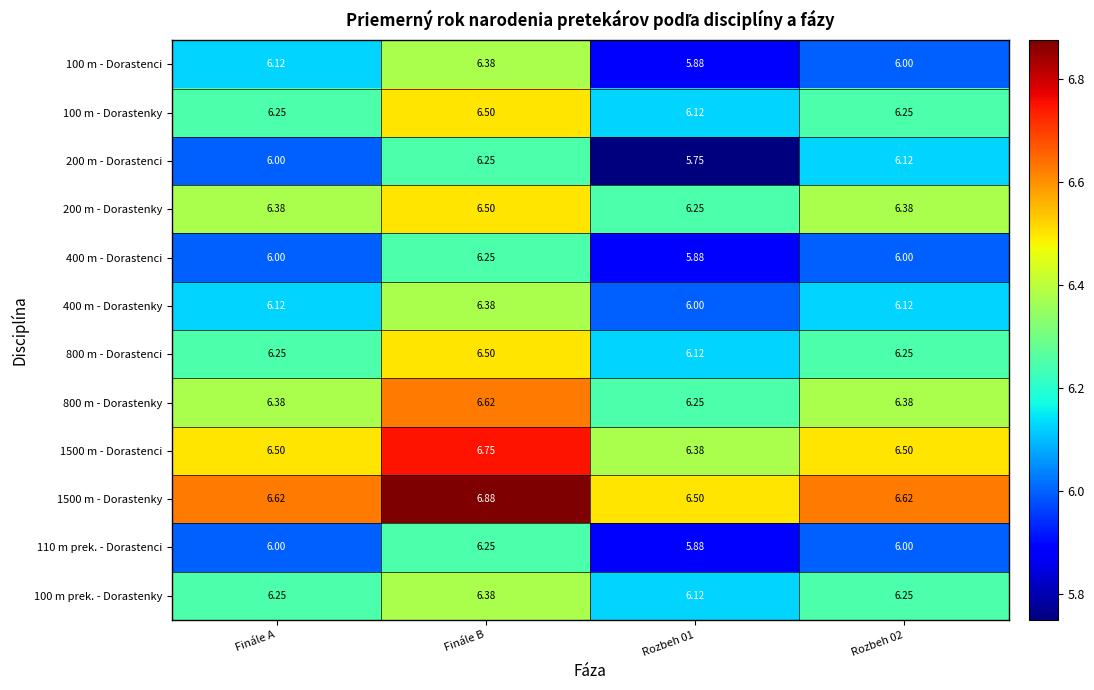

Which series has the largest total across all categories?

1500 m - Dorastenky